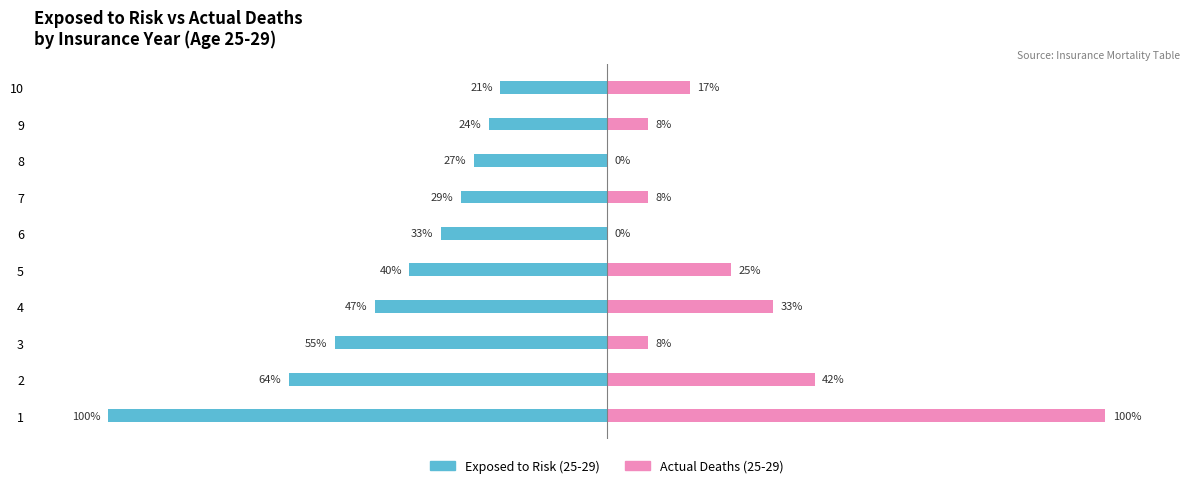

Which series has the widest spread of values?

Actual Deaths (25-29)